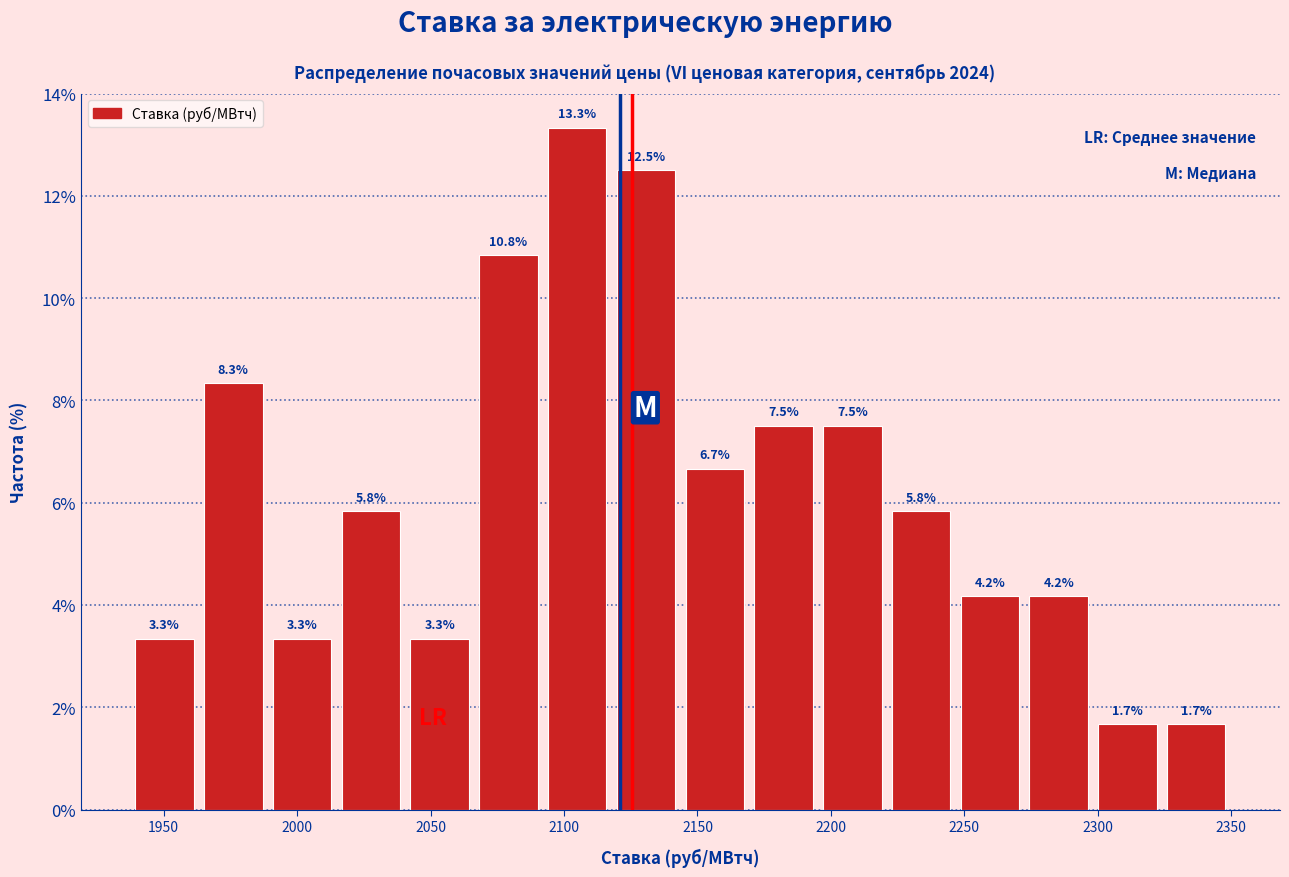

Reading left to right, transcribe this chart: for each bar, give the range it covers on the x-axis and its height. The bar edges are not printed on the chart, so give them approximately, as read against the axis.

1935 to 1965: 3.3
1965 to 1990: 8.3
1990 to 2015: 3.3
2015 to 2040: 5.8
2040 to 2065: 3.3
2065 to 2090: 10.8
2090 to 2120: 13.3
2120 to 2145: 12.5
2145 to 2170: 6.7
2170 to 2195: 7.5
2195 to 2220: 7.5
2220 to 2245: 5.8
2245 to 2270: 4.2
2270 to 2300: 4.2
2300 to 2325: 1.7
2325 to 2350: 1.7